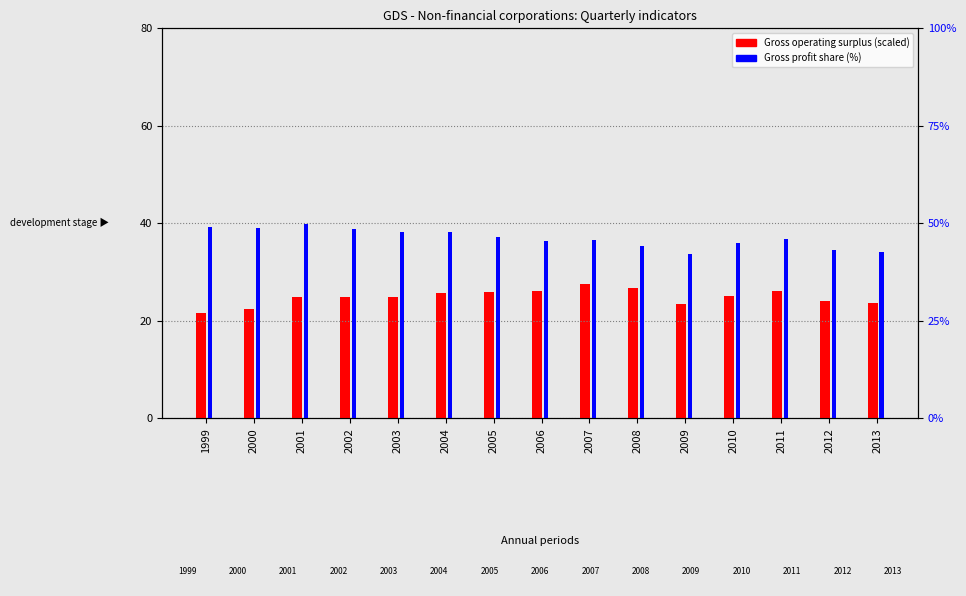

At 1999, list the series in order from smallest to largest.

Gross operating surplus (scaled), Gross profit share (%)